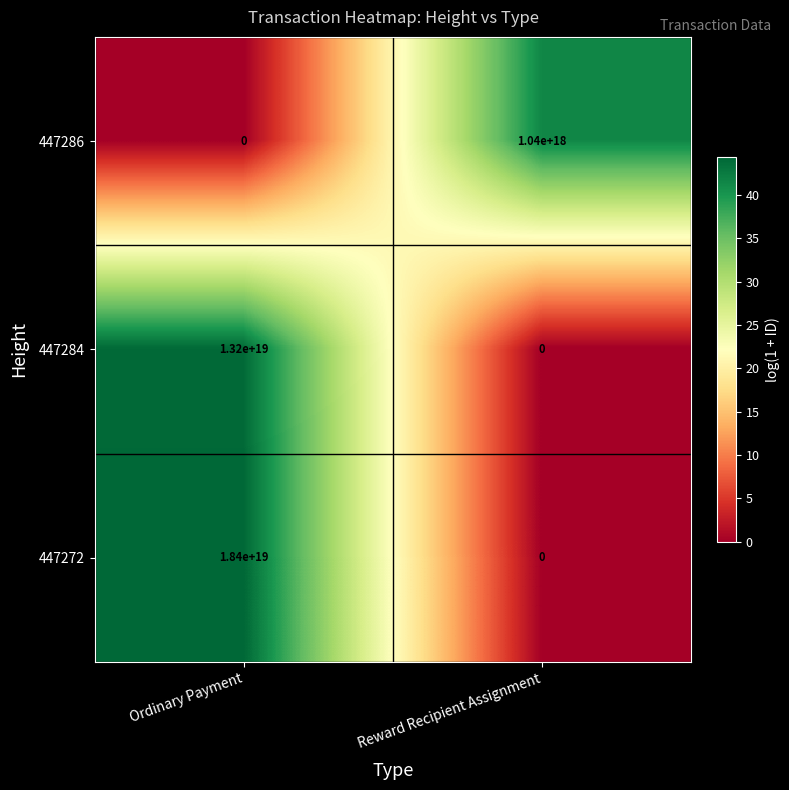

List the labels in order of 447272 value, largest first.

Ordinary Payment, Reward Recipient Assignment